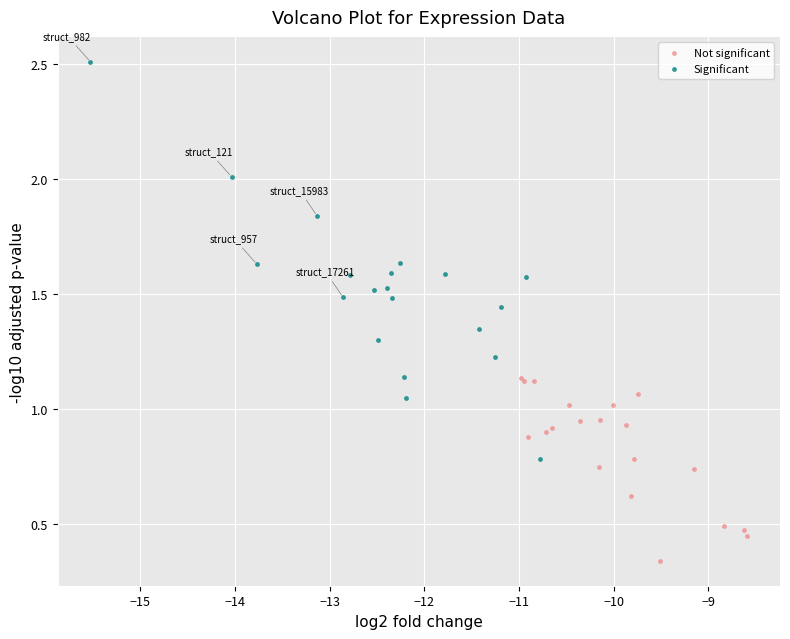

Which series reaches the maximum Y coordinate?

Significant